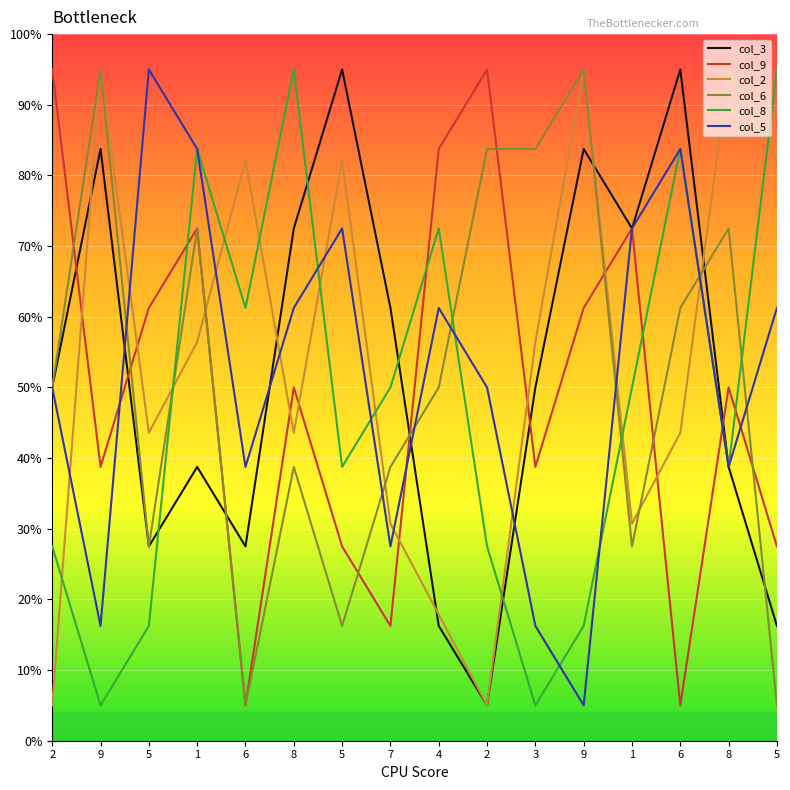

Which series has the widest spread of values?

col_3